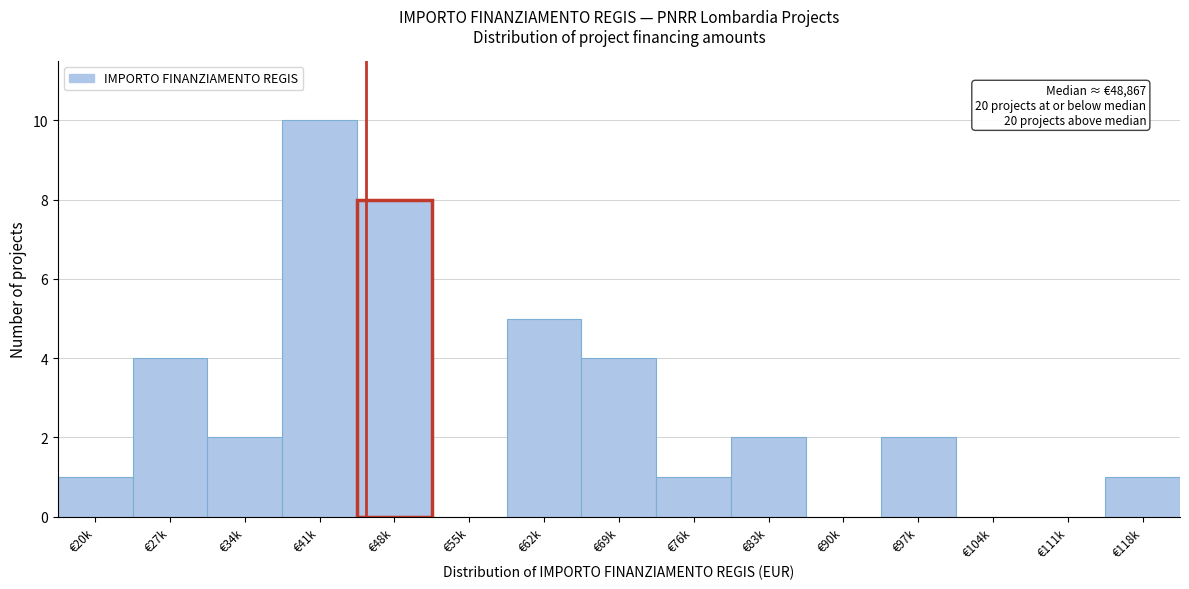

Reading right to left, extract all data points from this chart.

€118k=1	€111k=0	€104k=0	€97k=2	€90k=0	€83k=2	€76k=1	€69k=4	€62k=5	€55k=0	€48k=8	€41k=10	€34k=2	€27k=4	€20k=1